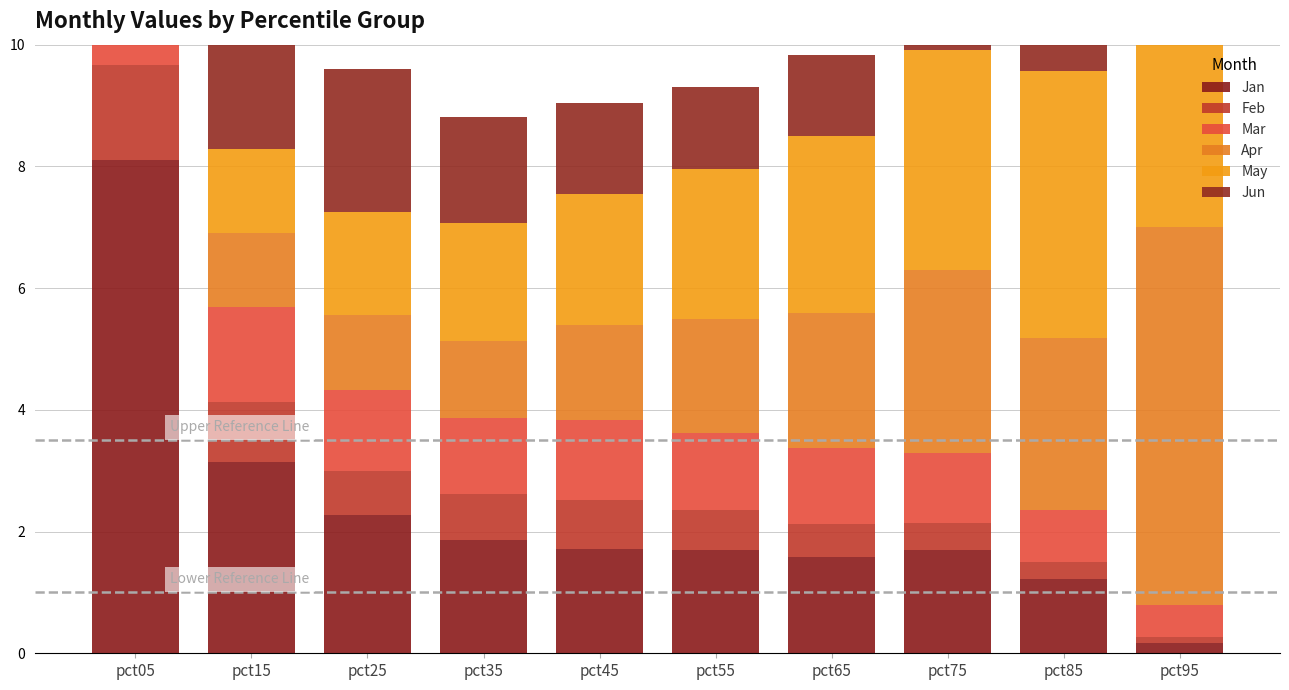

What is the value of the Apr bar at the 5th from the left?

1.6